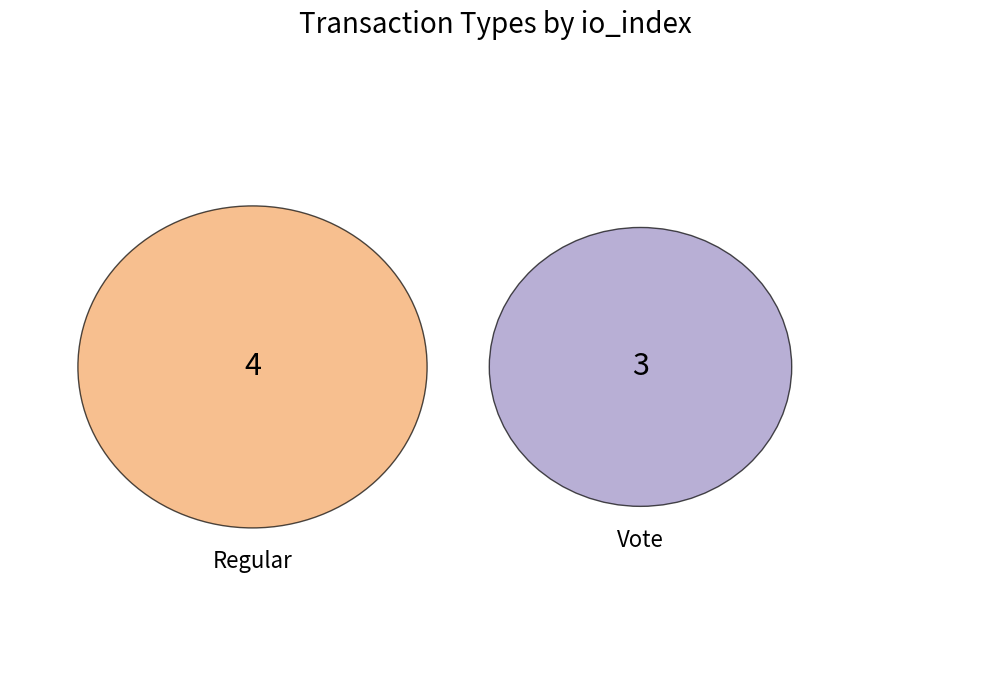

To the nearest percent, what is the difference between the largest and smallest slice percentages?

14%